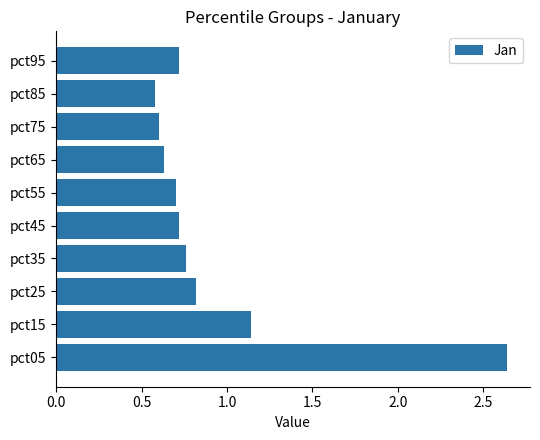

Does the chart contain any negative values?

No